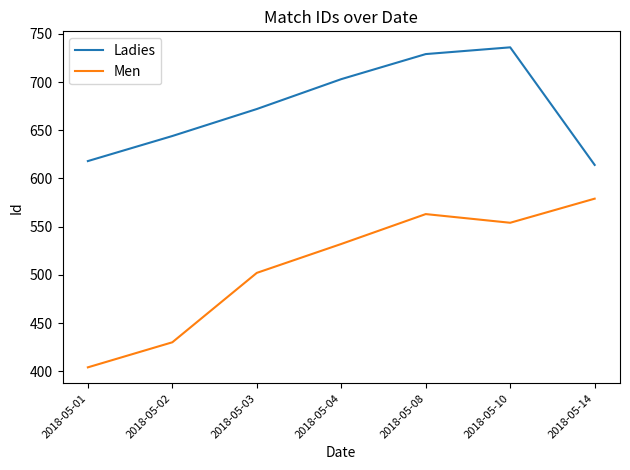

Which label corresponds to the smallest value in the chart?

2018-05-01